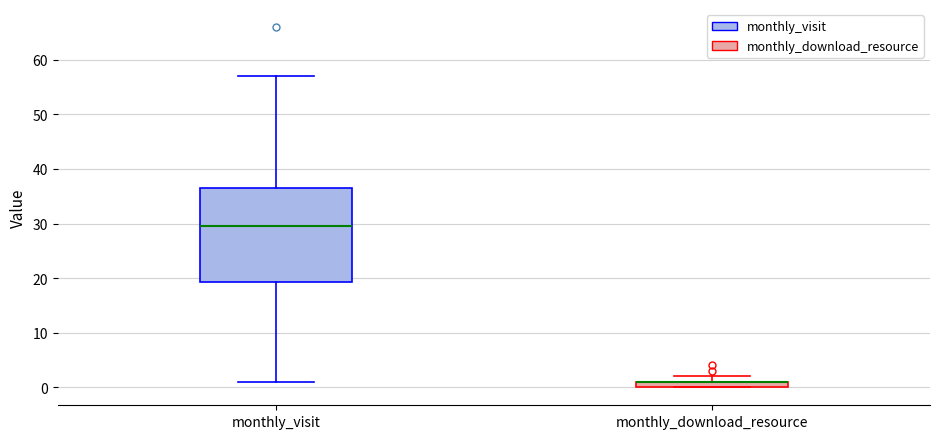

Where is the upper edge of the box for monthly_download_resource on the y-axis? The values are not printed on the chart, so give them approximately, as read against the axis.

1